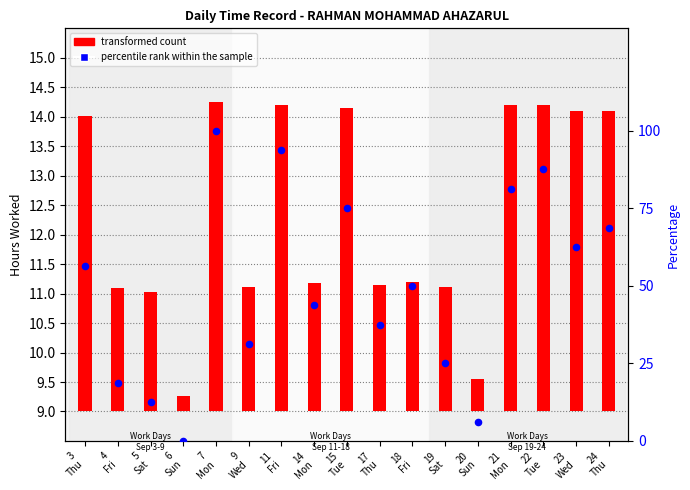

What is the ratio of the value at 5
Sat to the value at 15
Tue?

0.2